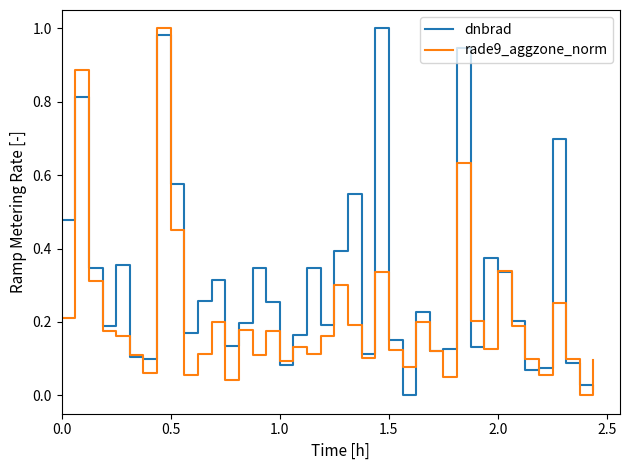

Which series has the largest total across all categories?

dnbrad